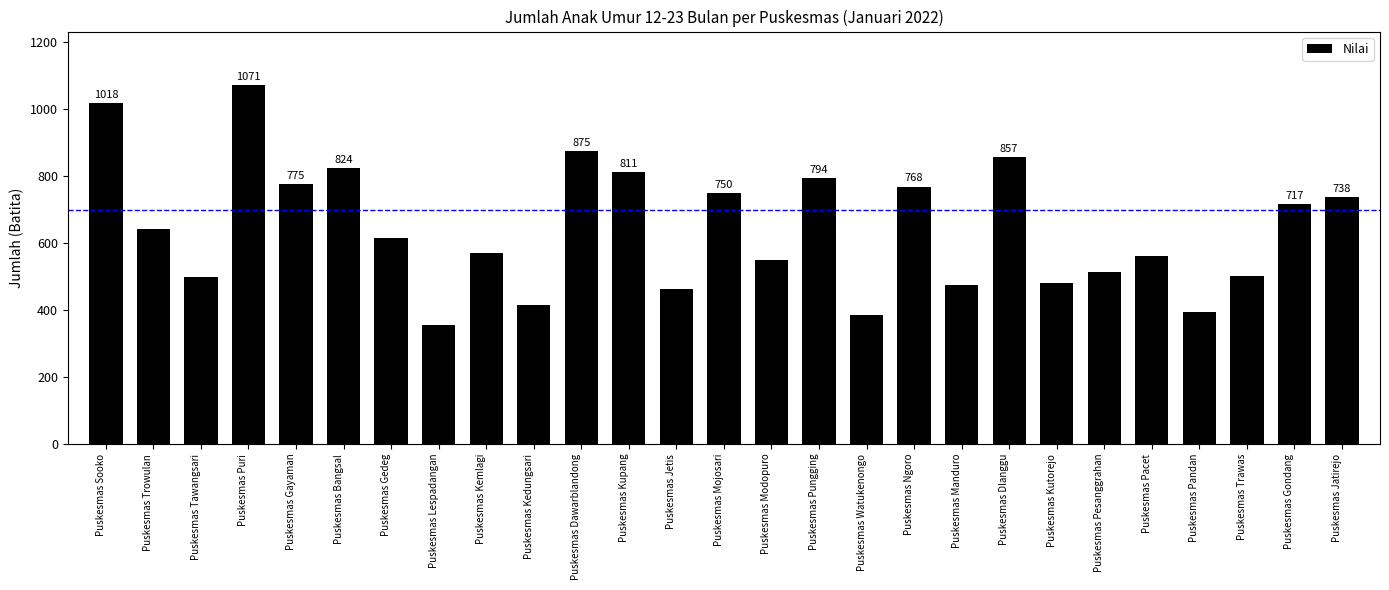

What is the difference between the maximum and minimum values?

715